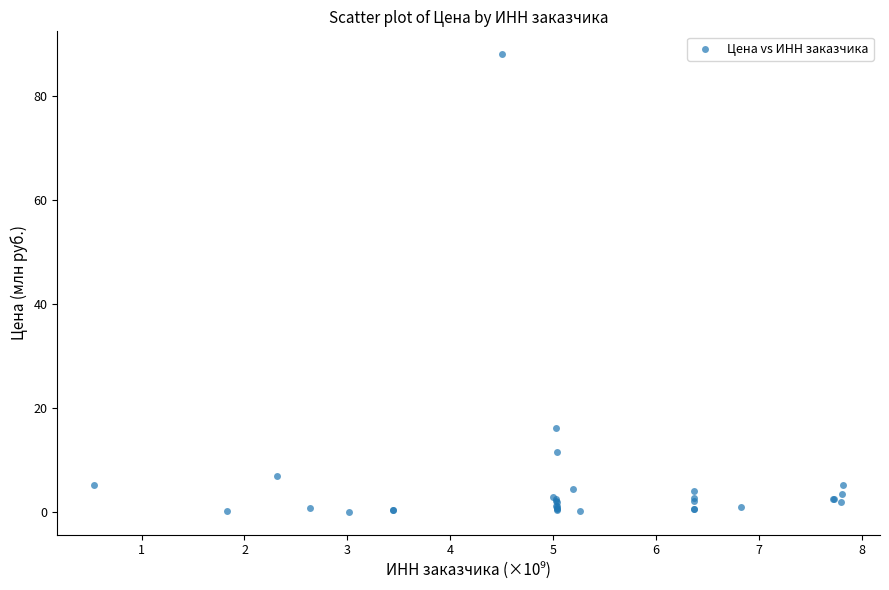

What Y value in the scatter plot is closest to 44?

16.2